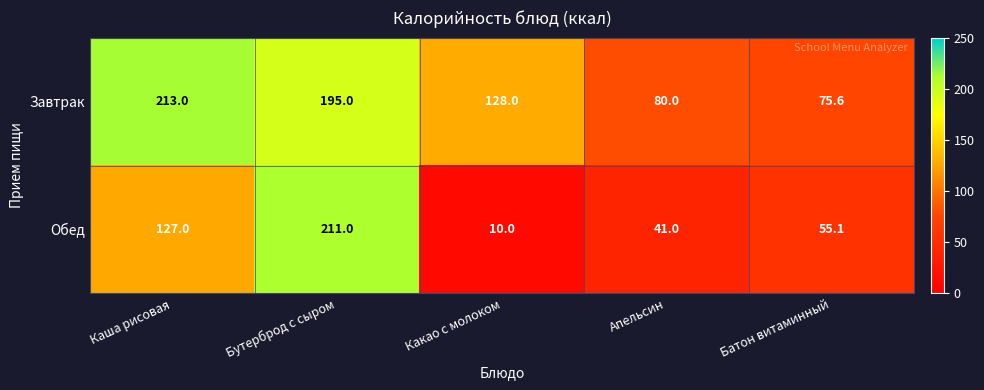

Rank the series at Батон витаминный from lowest to highest value.

Обед, Завтрак